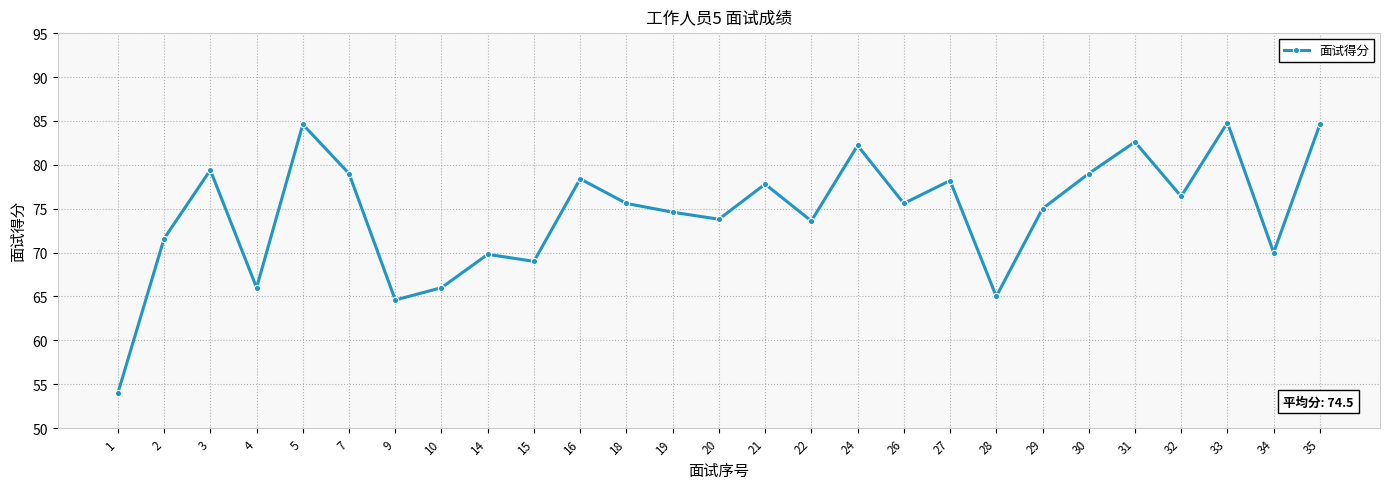

What is the average value?

74.5